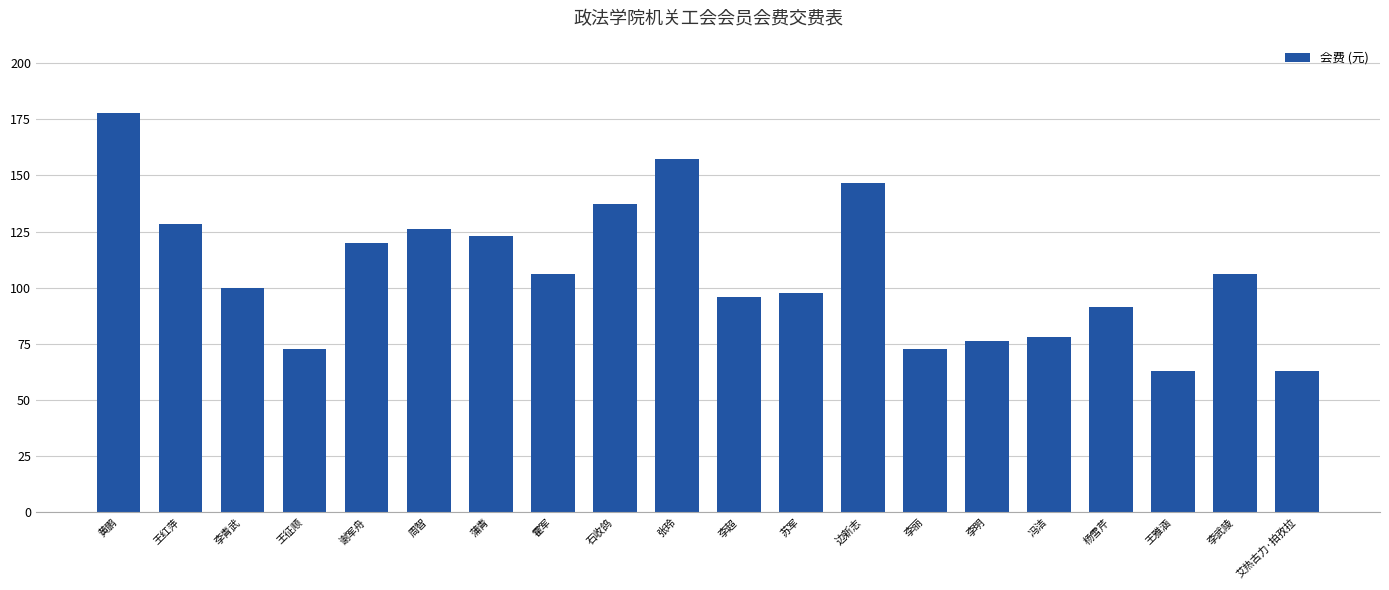

What position from the right is 李武陵?

2